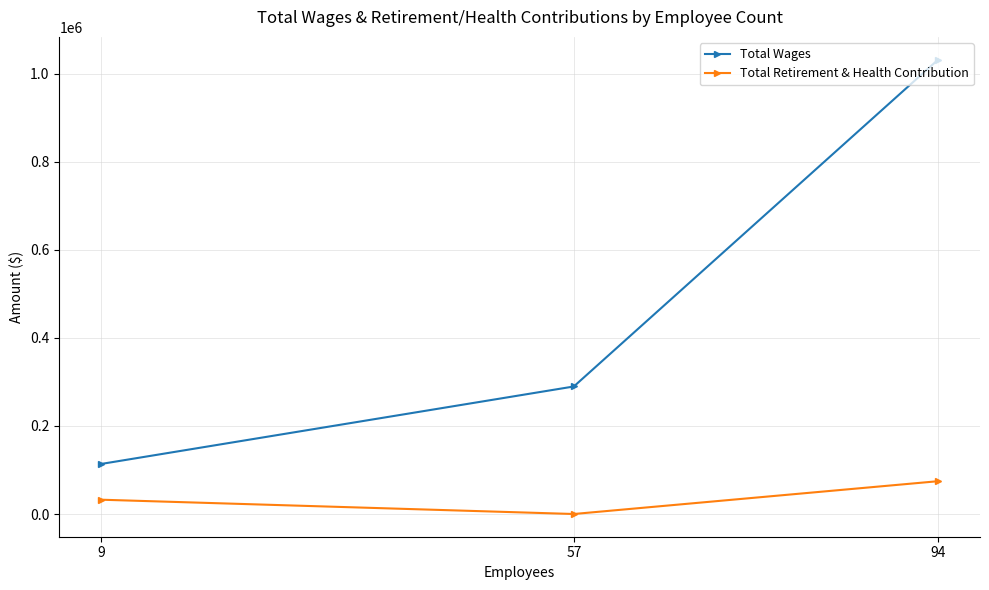

Where does the Total Retirement & Health Contribution series first go above 32467?

94